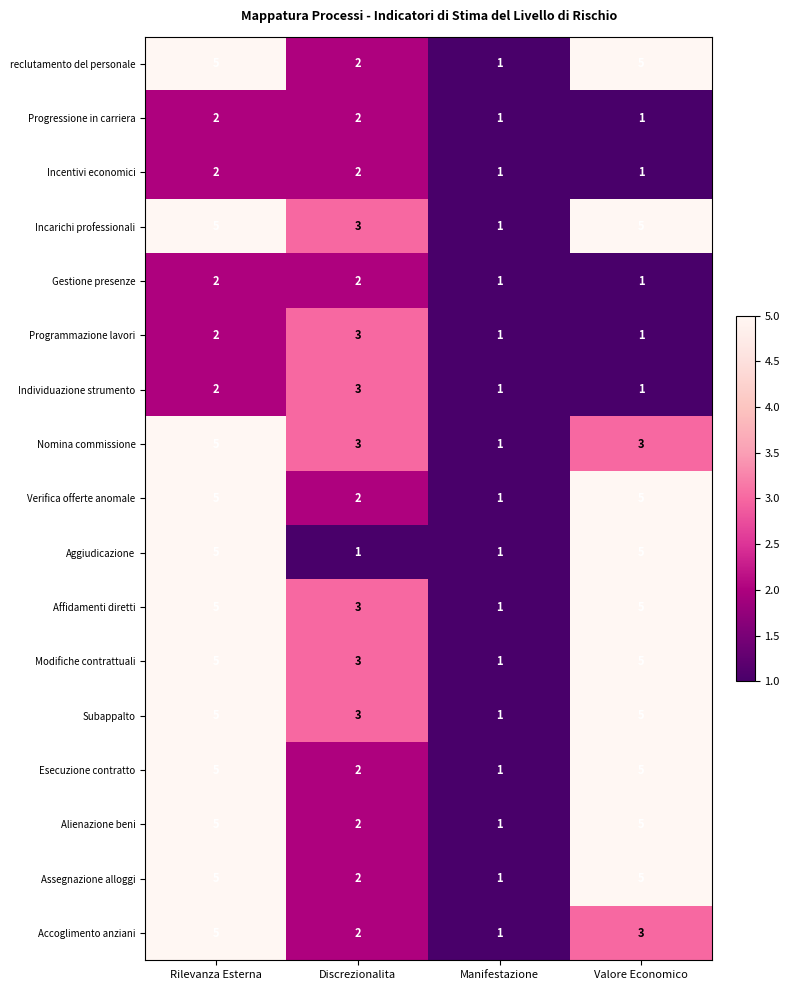

Which category has the highest value in the Accoglimento anziani series?

Rilevanza Esterna